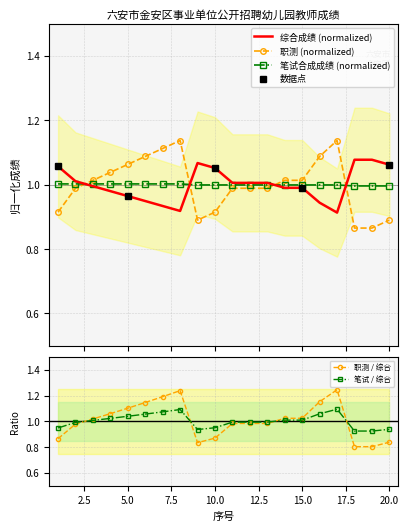

What is the value of the 笔试合成成绩 point at the 20th from the left?

1.0